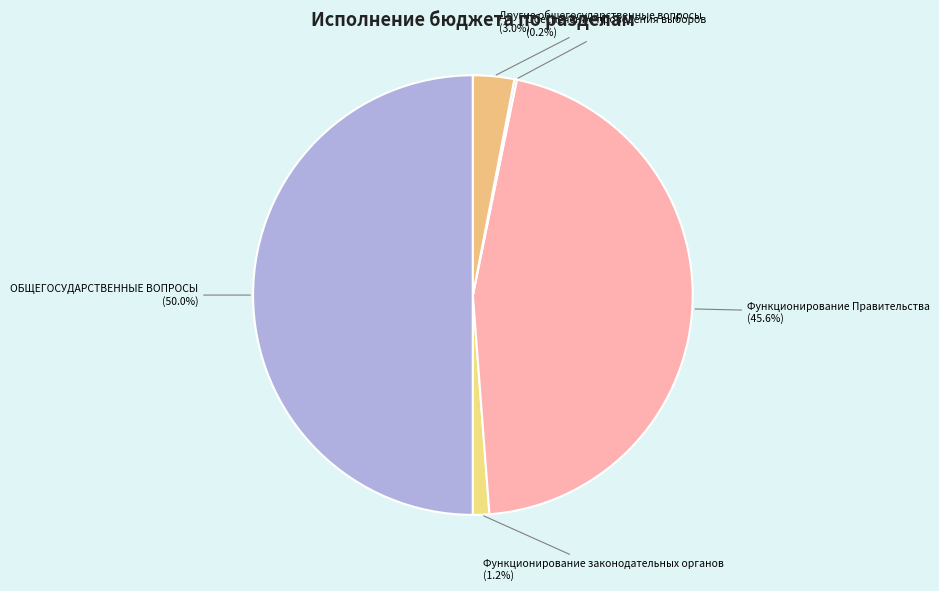

Does Функционирование законодательных органов account for over 50% of the chart?

No